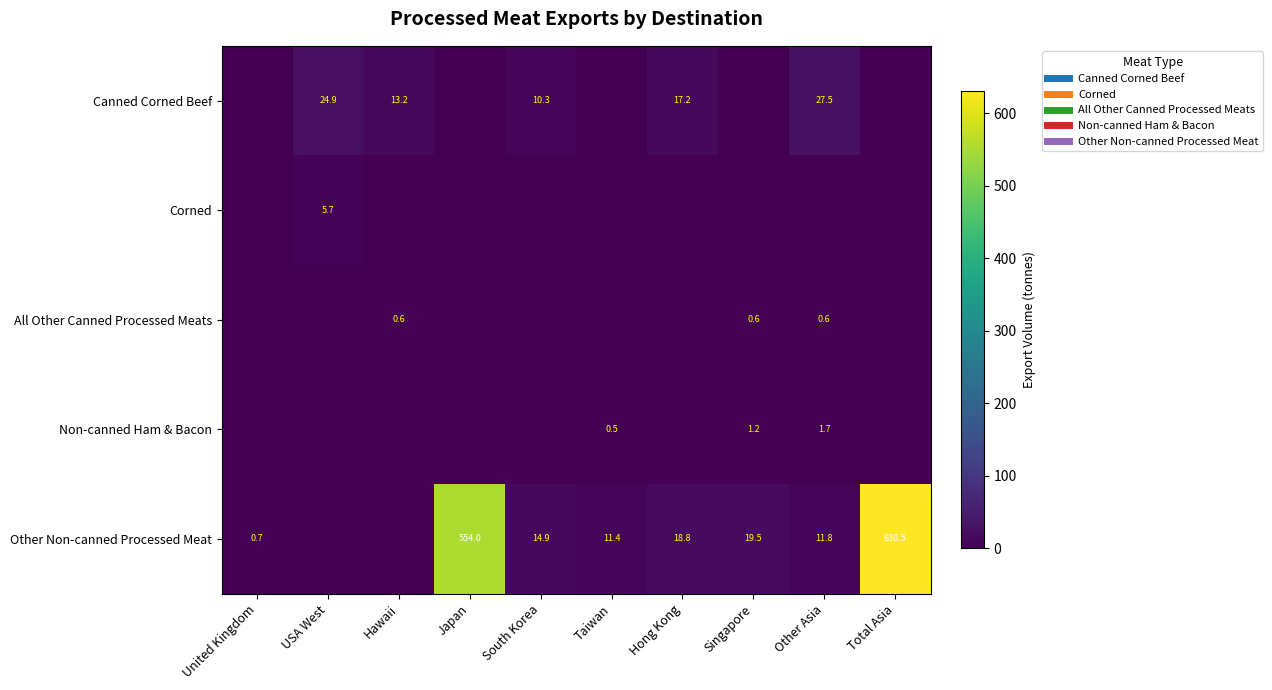

The Canned Corned Beef series shows 0.0 at Taiwan. True or false?

True